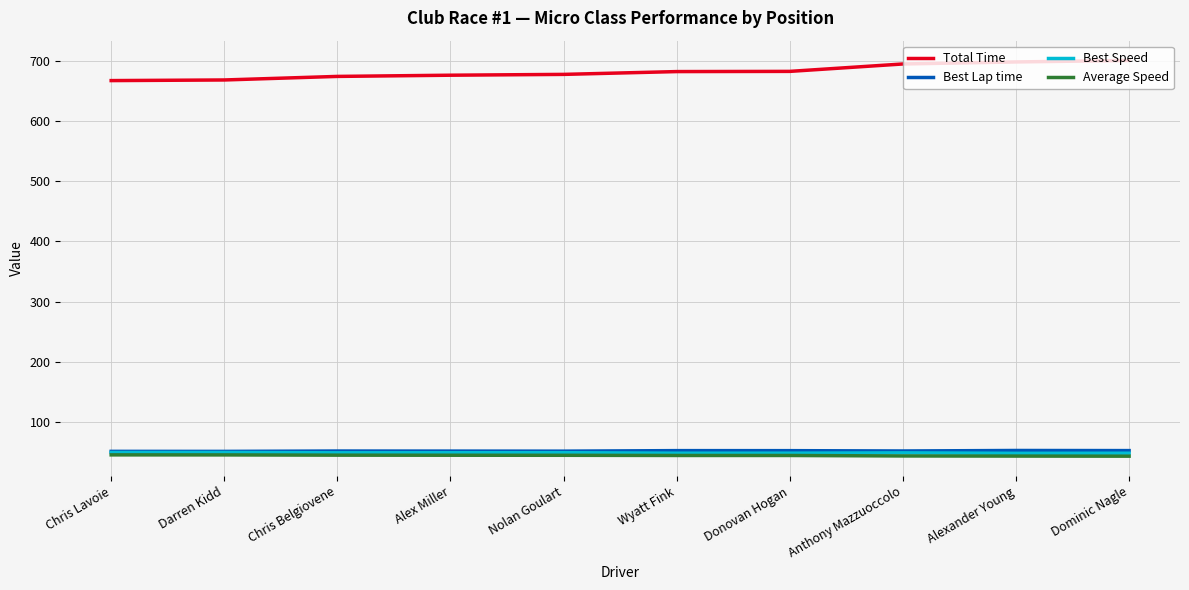

Does the chart have visible grid lines?

Yes